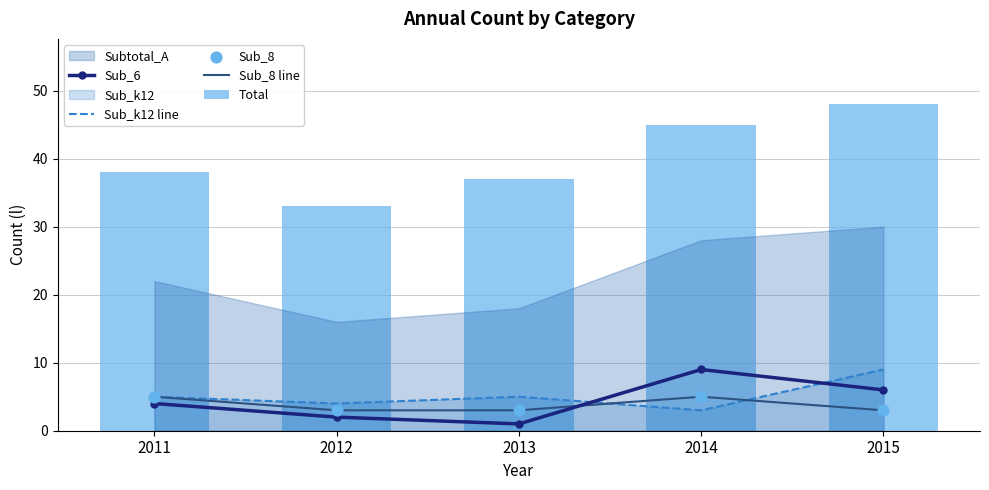

Which series has the largest Y range (max minus min)?

Total